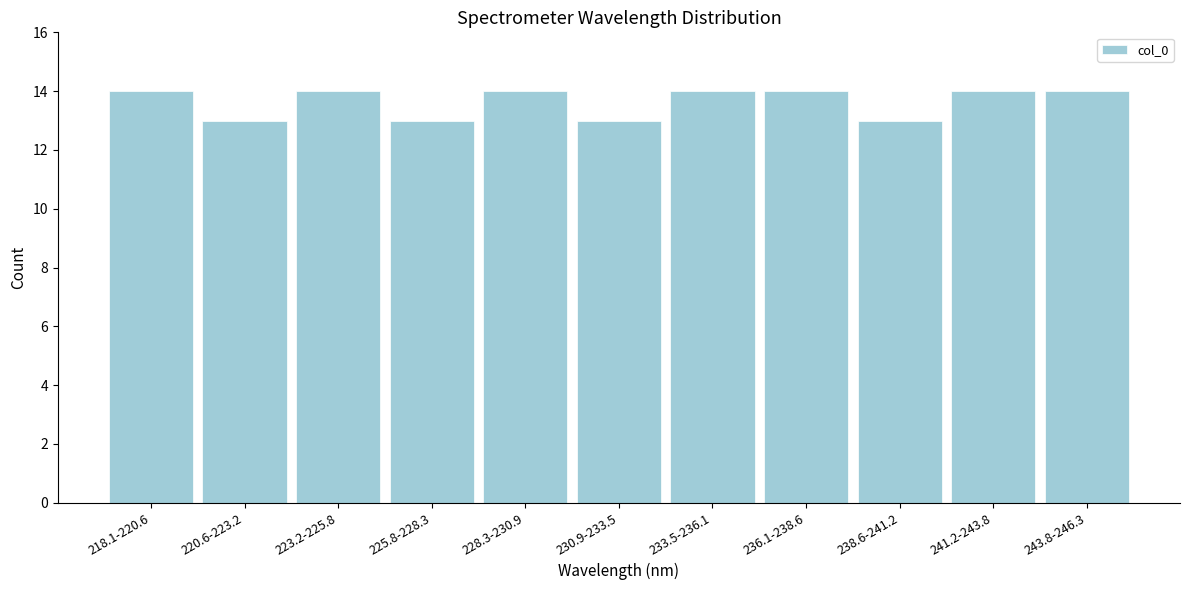

Reading left to right, list all the values displayed in this chart.

218.1-220.6=14	220.6-223.2=13	223.2-225.8=14	225.8-228.3=13	228.3-230.9=14	230.9-233.5=13	233.5-236.1=14	236.1-238.6=14	238.6-241.2=13	241.2-243.8=14	243.8-246.3=14